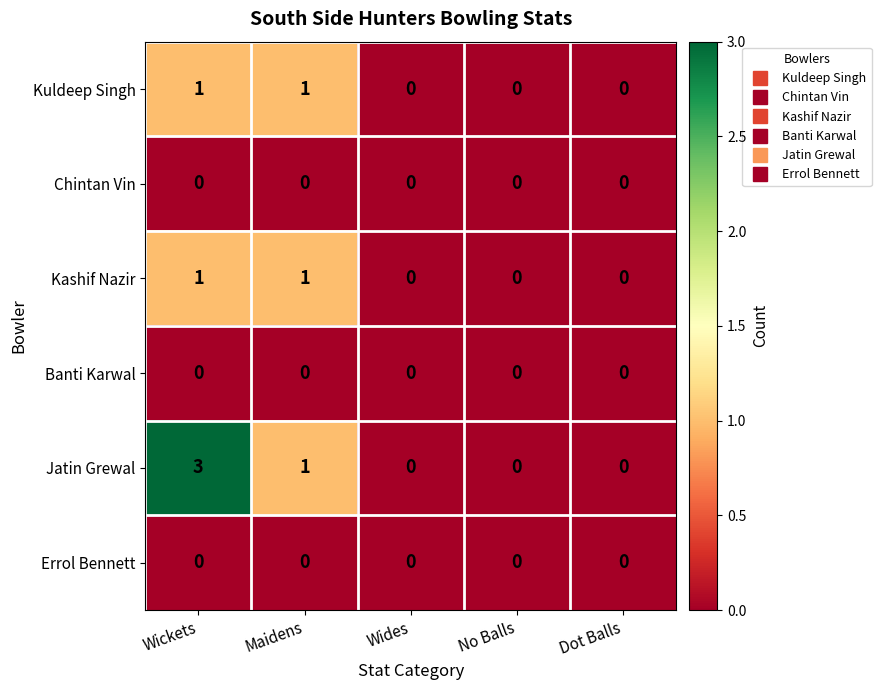

Reading left to right, transcribe all the data shown in this chart.

Kuldeep Singh: Wickets=1	Maidens=1	Wides=0	No Balls=0	Dot Balls=0
Chintan Vin: Wickets=0	Maidens=0	Wides=0	No Balls=0	Dot Balls=0
Kashif Nazir: Wickets=1	Maidens=1	Wides=0	No Balls=0	Dot Balls=0
Banti Karwal: Wickets=0	Maidens=0	Wides=0	No Balls=0	Dot Balls=0
Jatin Grewal: Wickets=3	Maidens=1	Wides=0	No Balls=0	Dot Balls=0
Errol Bennett: Wickets=0	Maidens=0	Wides=0	No Balls=0	Dot Balls=0